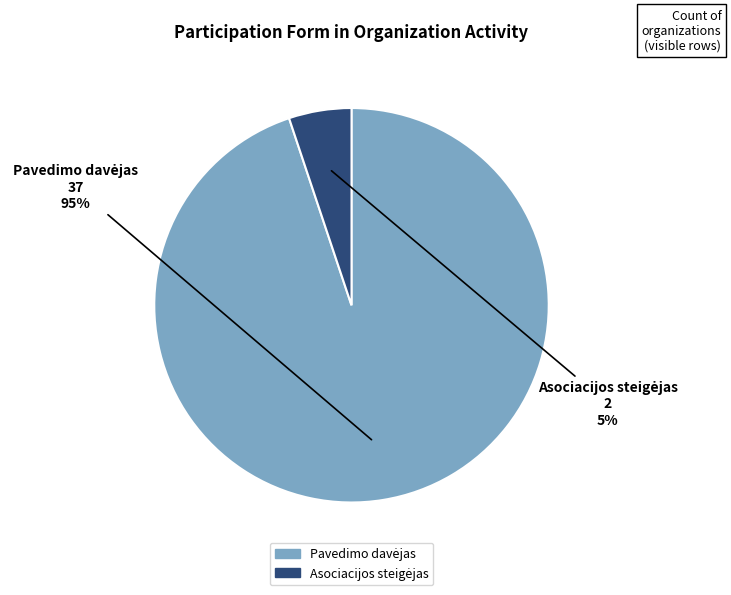

To the nearest percent, what is the difference between the largest and smallest slice percentages?

90%